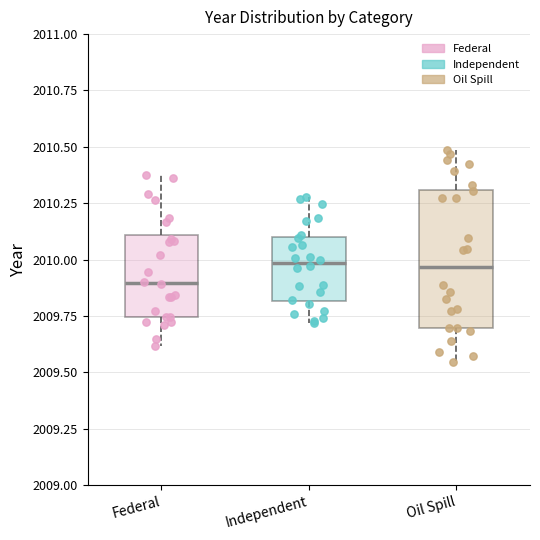

Which box's median line is the lowest?

Federal